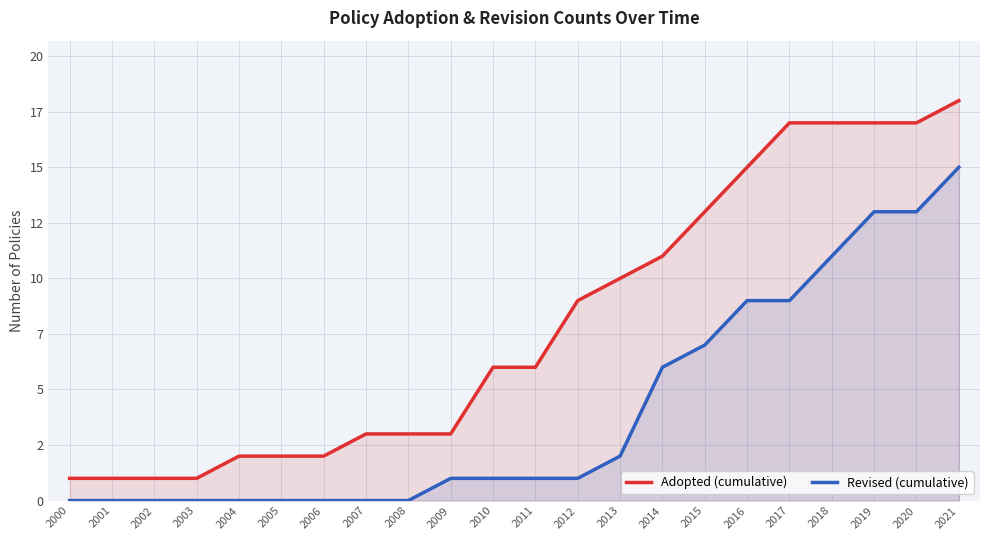

How many values in the Adopted (cumulative) series exceed 6?

10